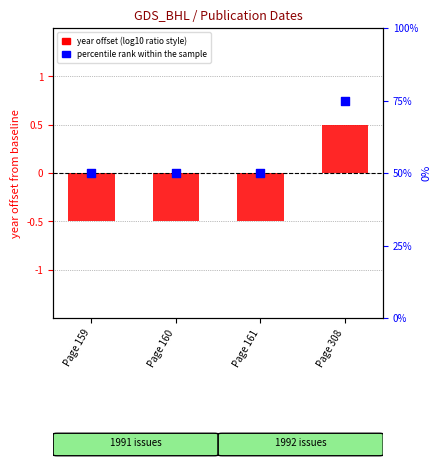

What are all the series names shown in the legend?

year offset, percentile rank within the sample